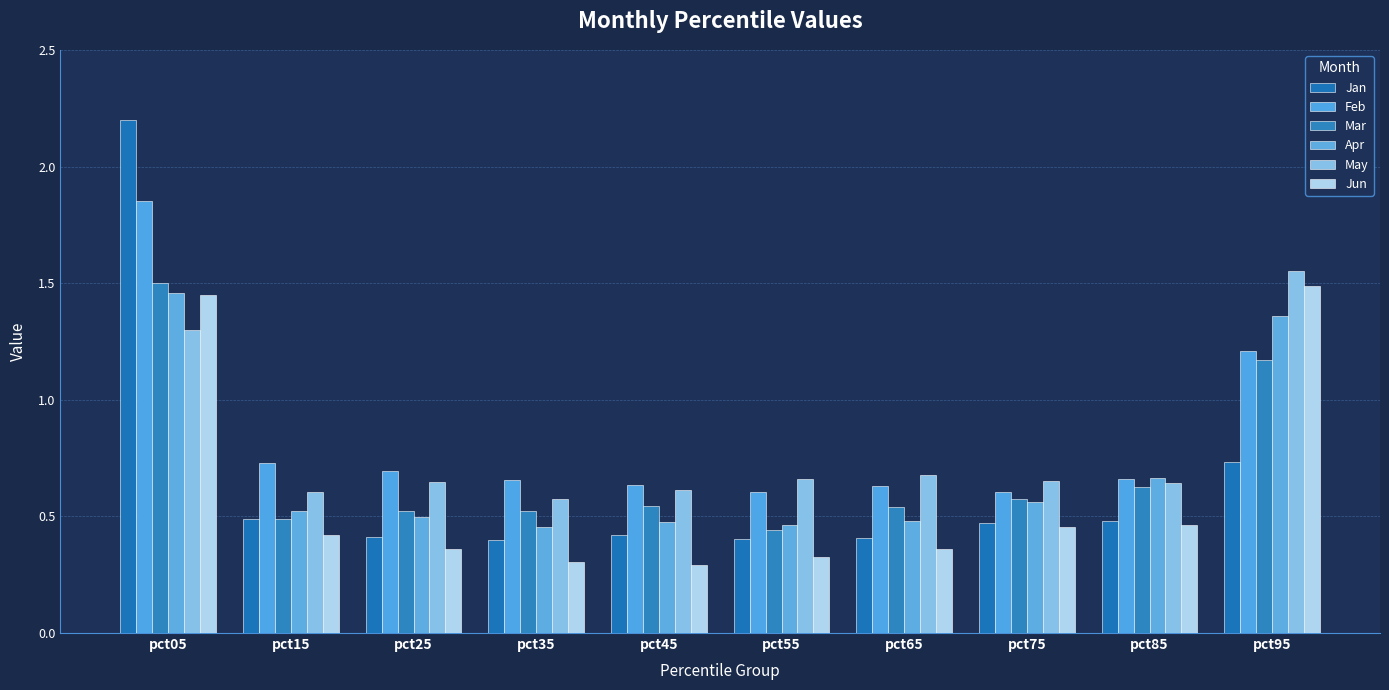

Is it true that Mar equals 2.6 at pct05?

False